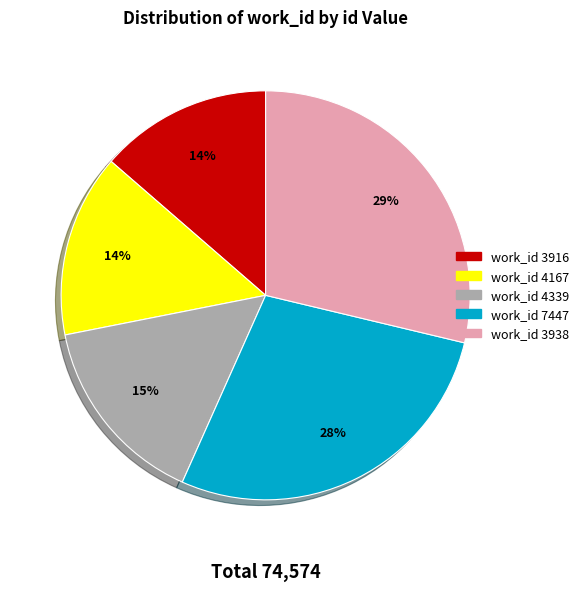

How many slices are in this pie chart?

5